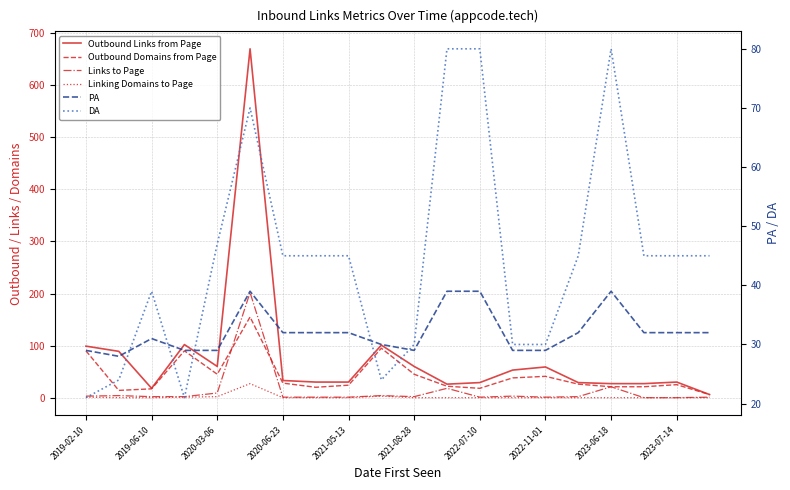

What is the average value of the DA series?

45